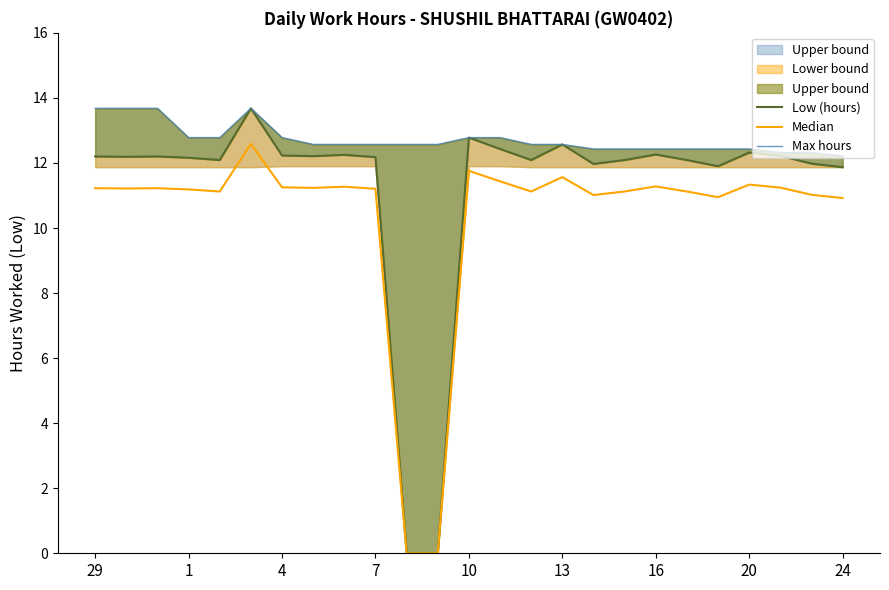

True or false: Low (hours) and Median cross at least once.

False